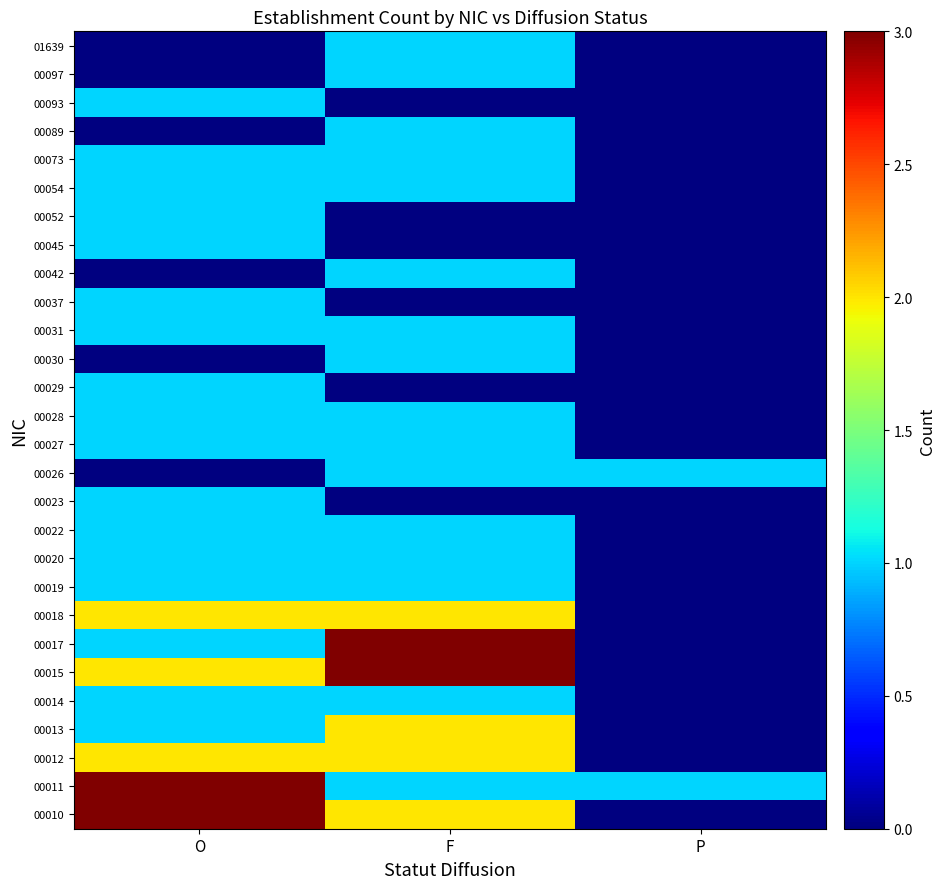

Reading left to right, list all the values displayed in this chart.

00010: O=3	F=2	P=0
00011: O=3	F=1	P=1
00012: O=2	F=2	P=0
00013: O=1	F=2	P=0
00014: O=1	F=1	P=0
00015: O=2	F=3	P=0
00017: O=1	F=3	P=0
00018: O=2	F=2	P=0
00019: O=1	F=1	P=0
00020: O=1	F=1	P=0
00022: O=1	F=1	P=0
00023: O=1	F=0	P=0
00026: O=0	F=1	P=1
00027: O=1	F=1	P=0
00028: O=1	F=1	P=0
00029: O=1	F=0	P=0
00030: O=0	F=1	P=0
00031: O=1	F=1	P=0
00037: O=1	F=0	P=0
00042: O=0	F=1	P=0
00045: O=1	F=0	P=0
00052: O=1	F=0	P=0
00054: O=1	F=1	P=0
00073: O=1	F=1	P=0
00089: O=0	F=1	P=0
00093: O=1	F=0	P=0
00097: O=0	F=1	P=0
01639: O=0	F=1	P=0